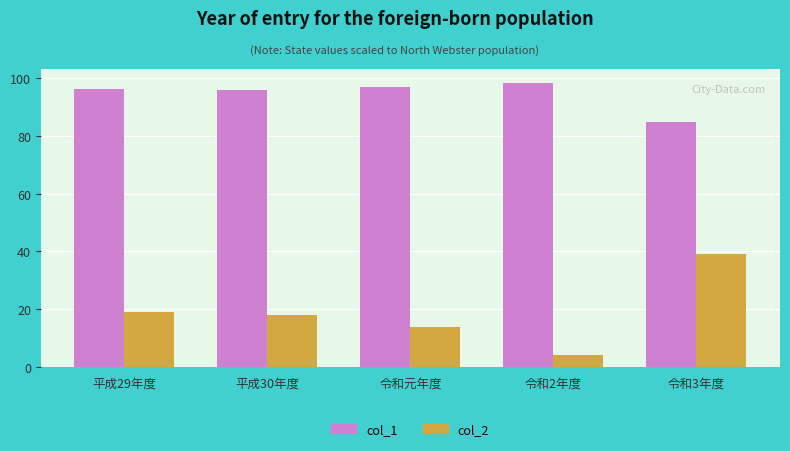

What is the difference between the second highest and second lowest values in the col_2 series?

5.0